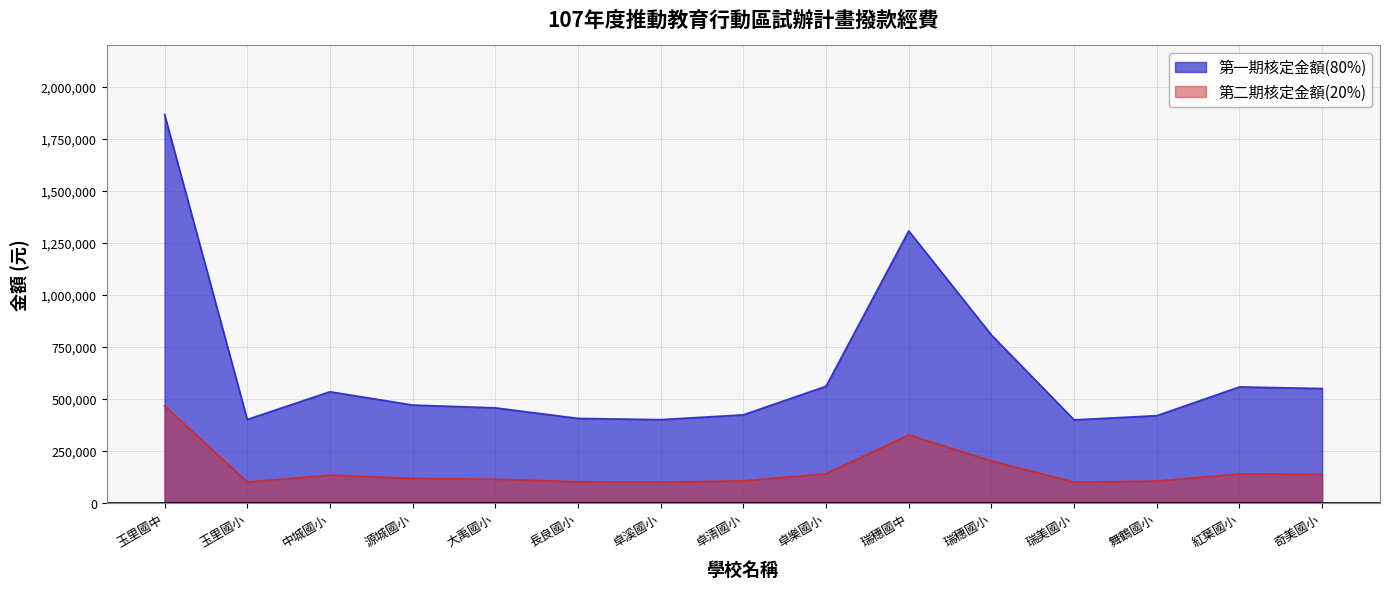

At how many categories does at least one series exceed 1148149?

2